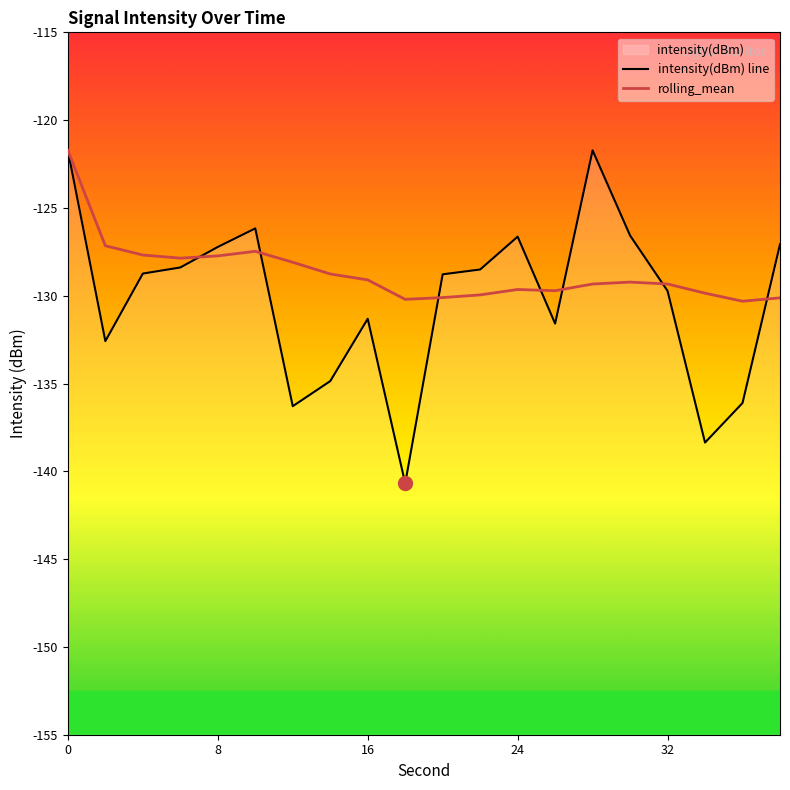

At how many categories does at least one series exceed -123?

2